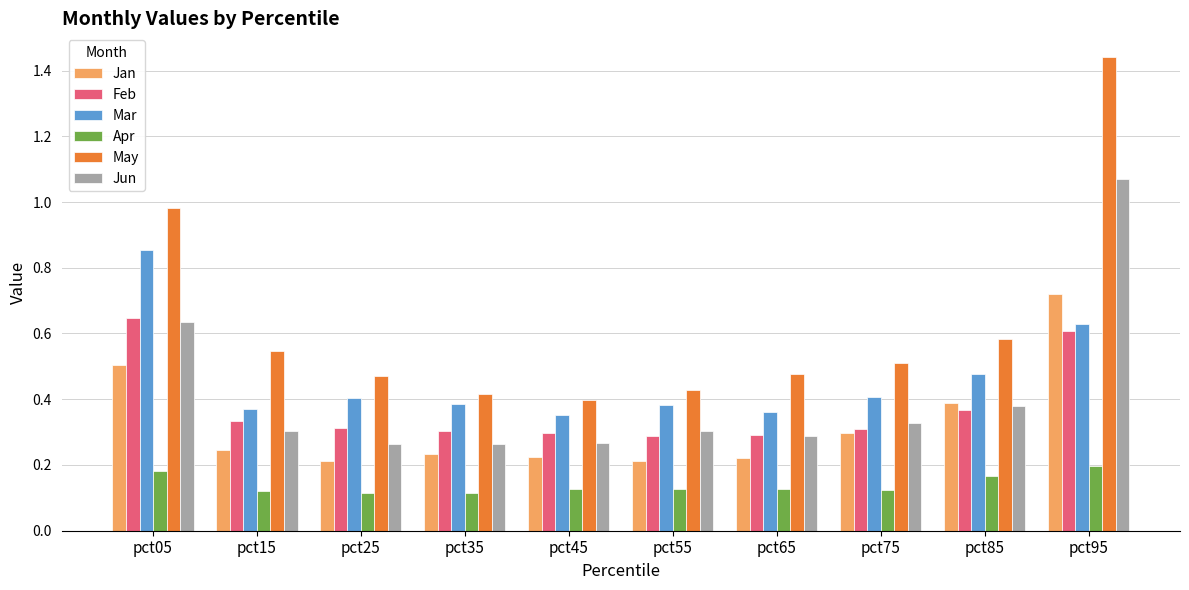

Is it true that Apr equals 0.2 at pct75?

False